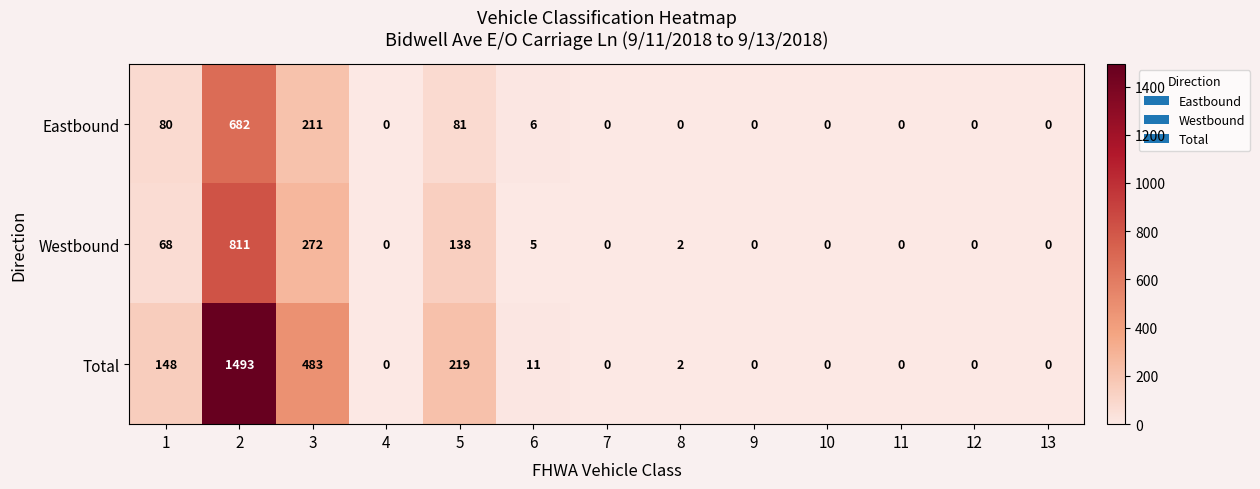

The value of Westbound at 3 is 439. True or false?

False